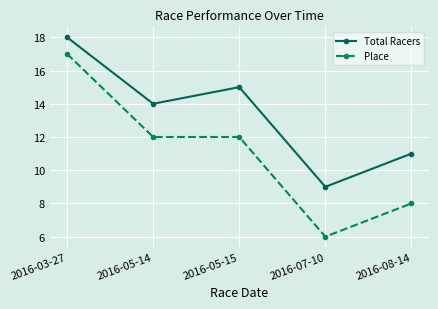

Which series changed the most between 2016-05-14 and 2016-08-14?

Place